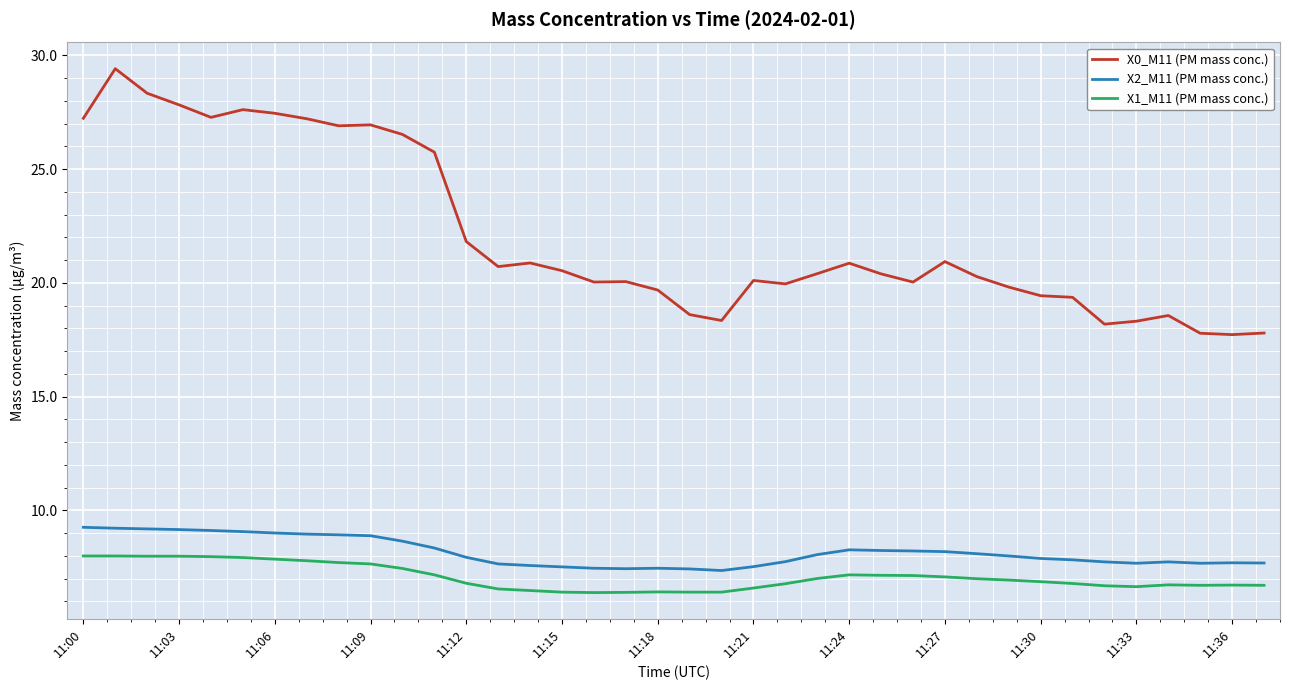

Which series has the largest total across all categories?

X0_M11 (PM mass conc.)